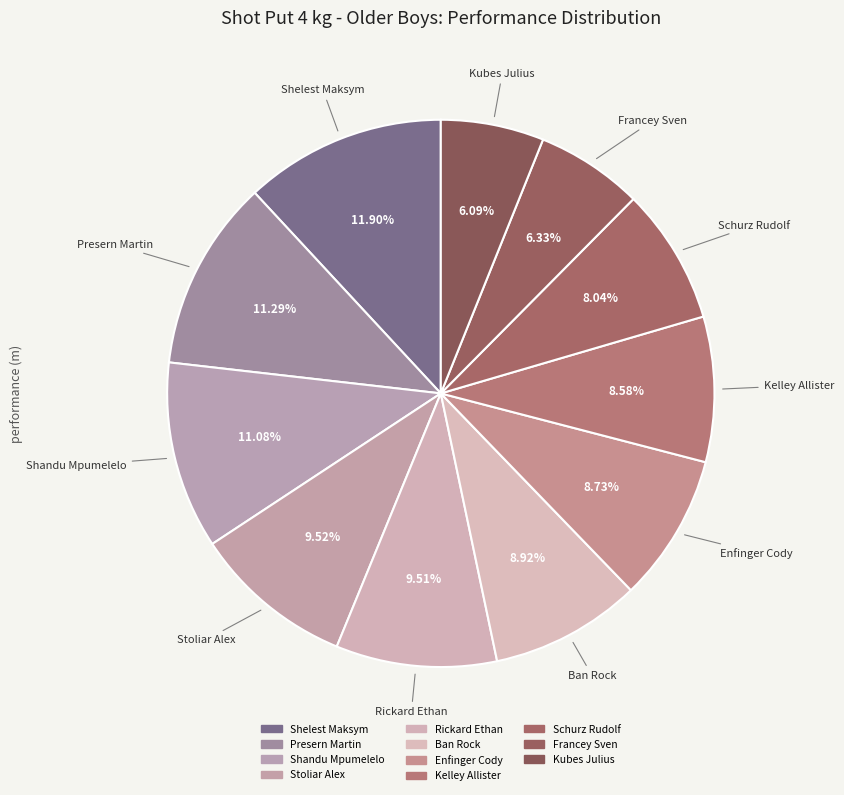

Count the number of slices in the pie.

11